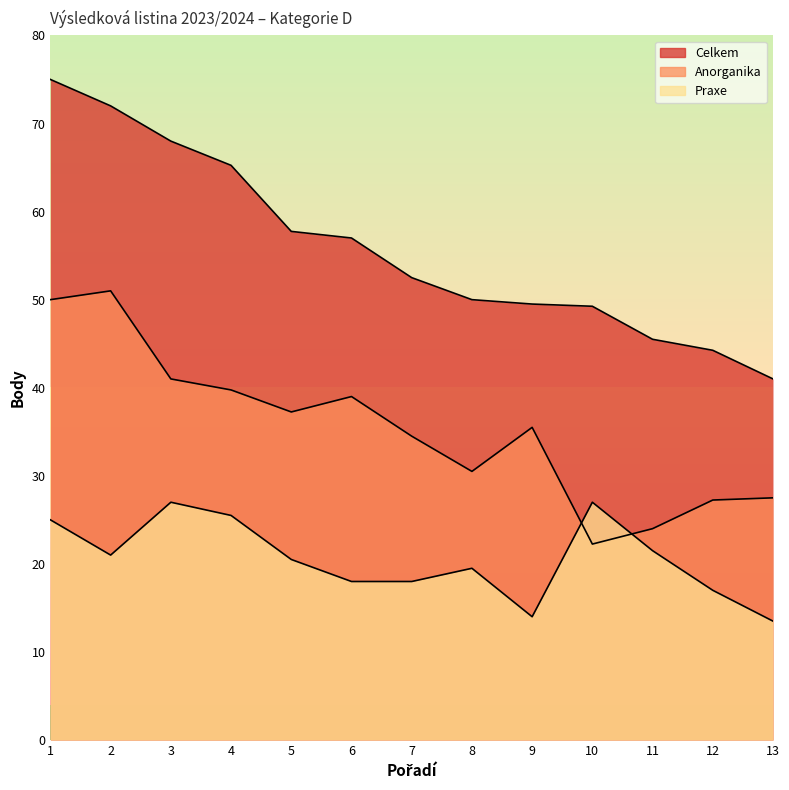

What is the greatest value displayed?

75.0